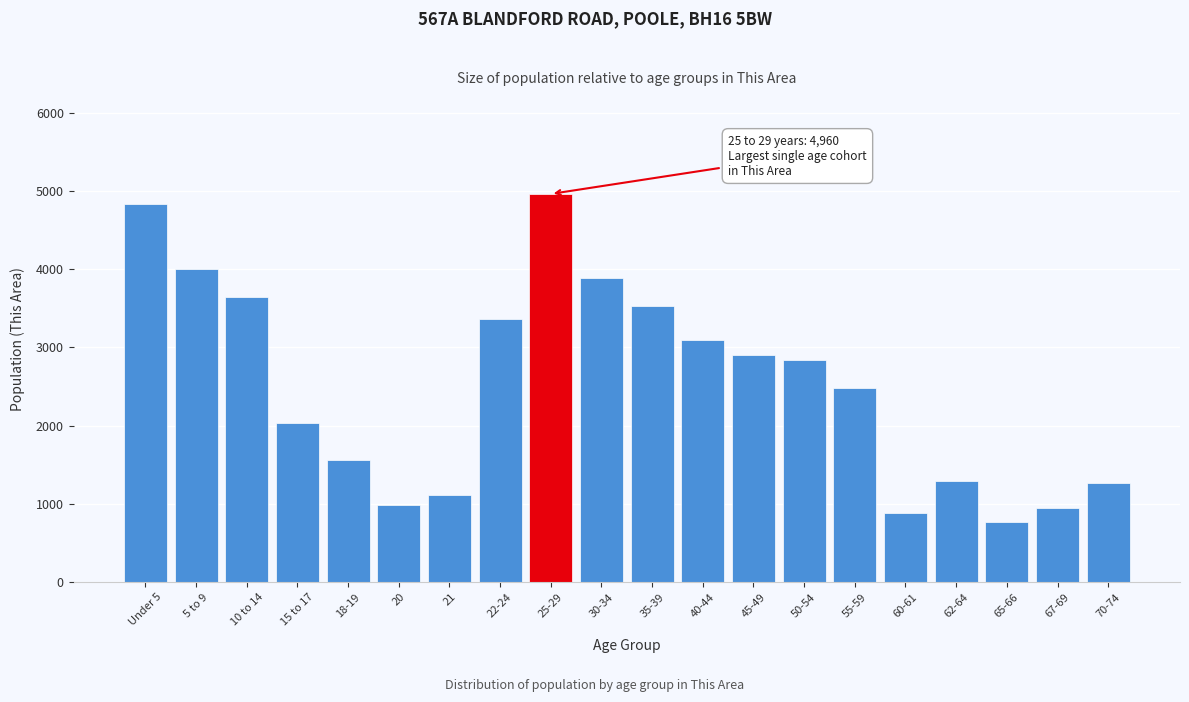

What is the approximate value at 45-49, to the nearest 10?

2900